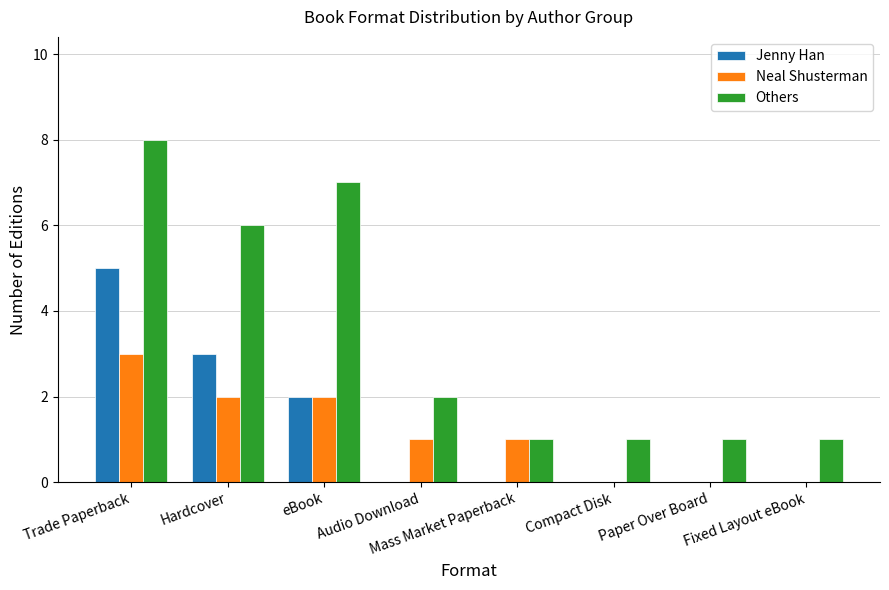

At which label does Others first exceed 2?

Trade Paperback